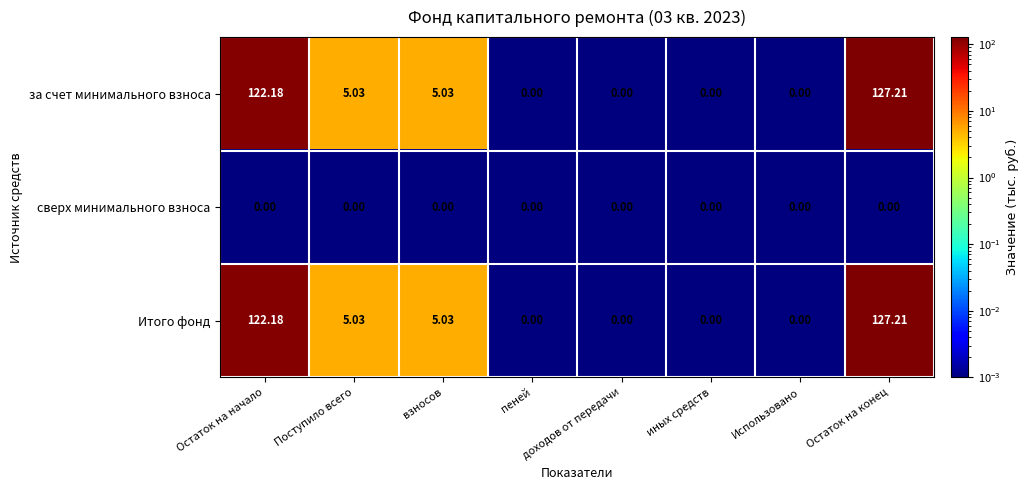

Where does the Итого фонд series first go above 5?

Остаток на начало